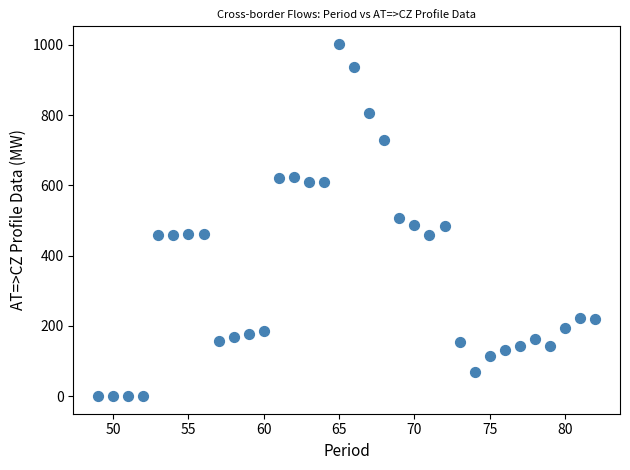

What is the range of Y values (max minus min)?

1002.8